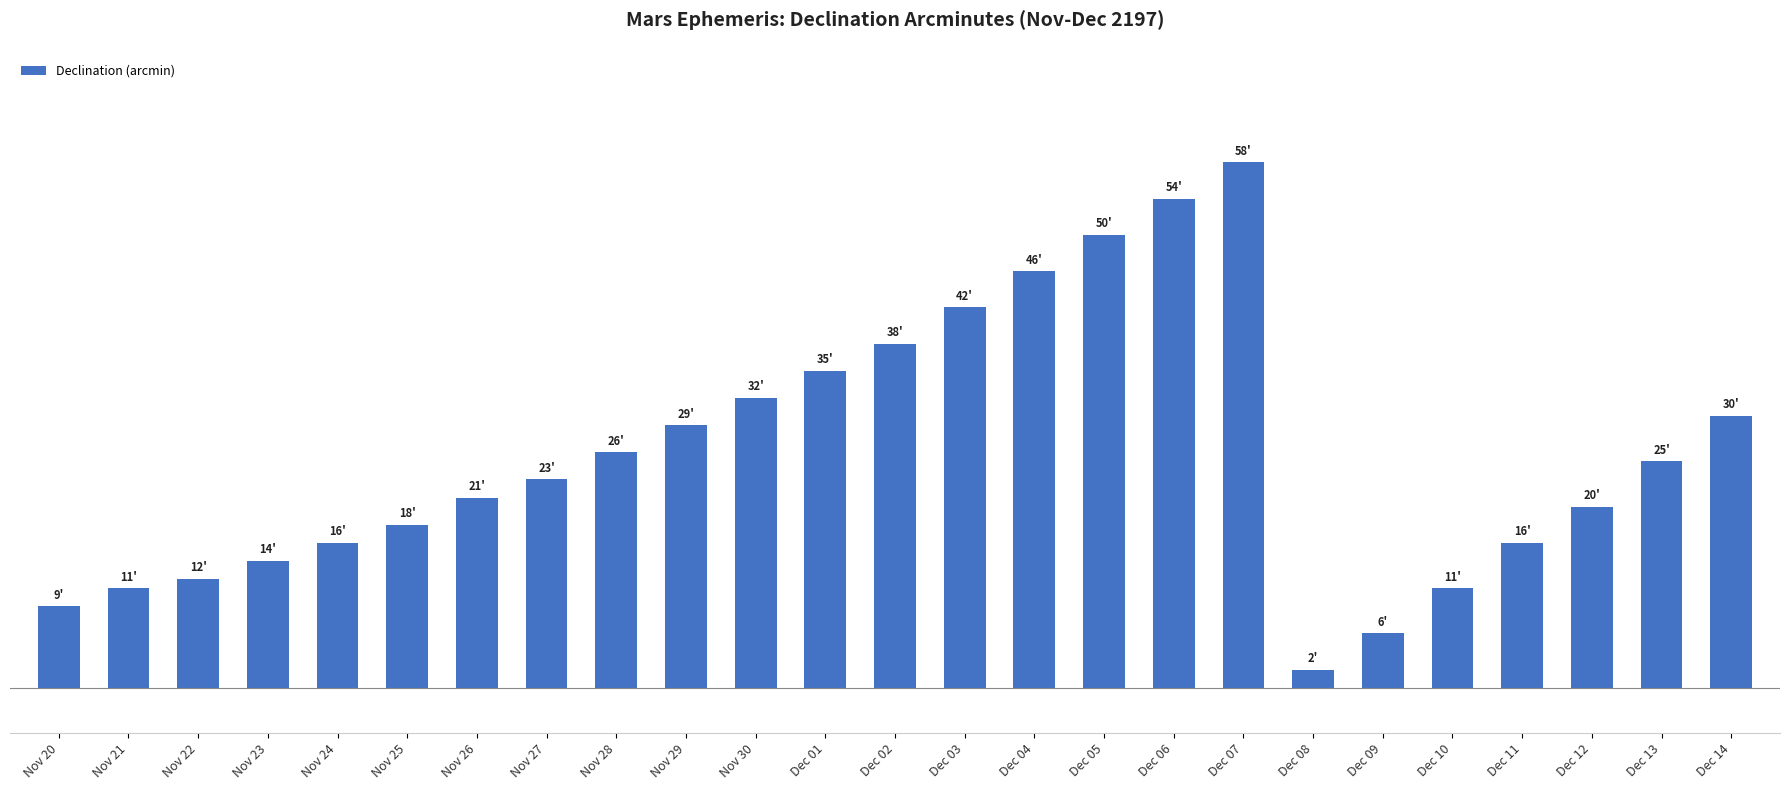

Are the bars horizontal?

No